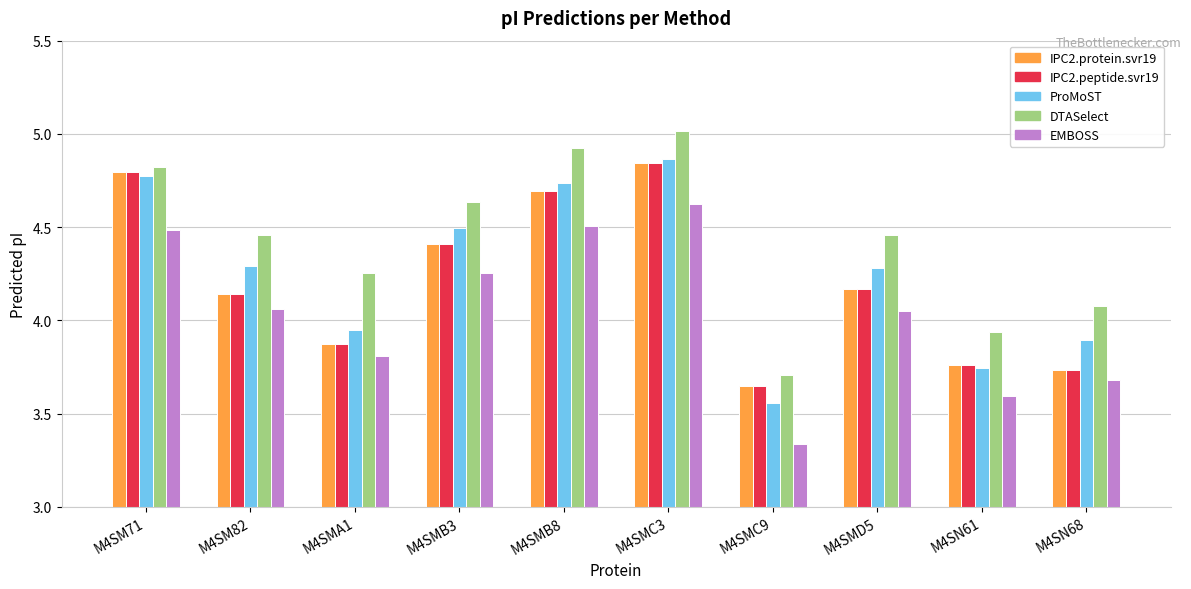

At which category is the sum across all series the highest?

M4SMC3